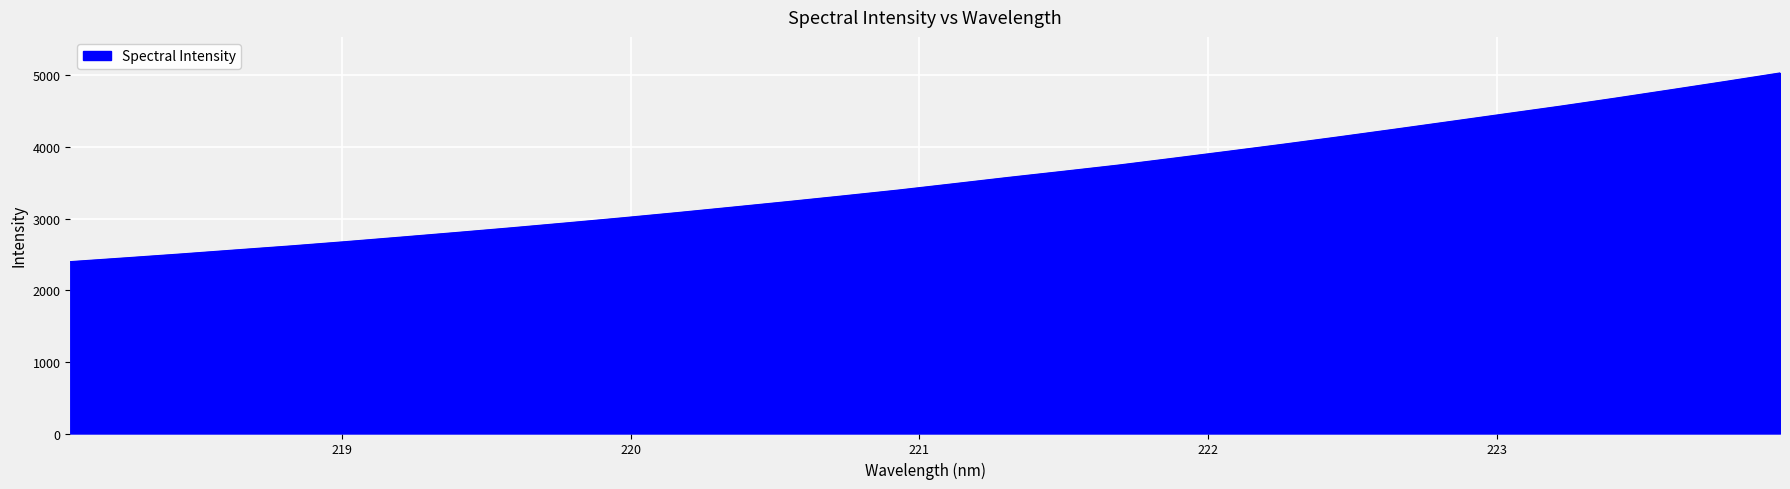

What is the maximum value shown in the chart?

5032.0